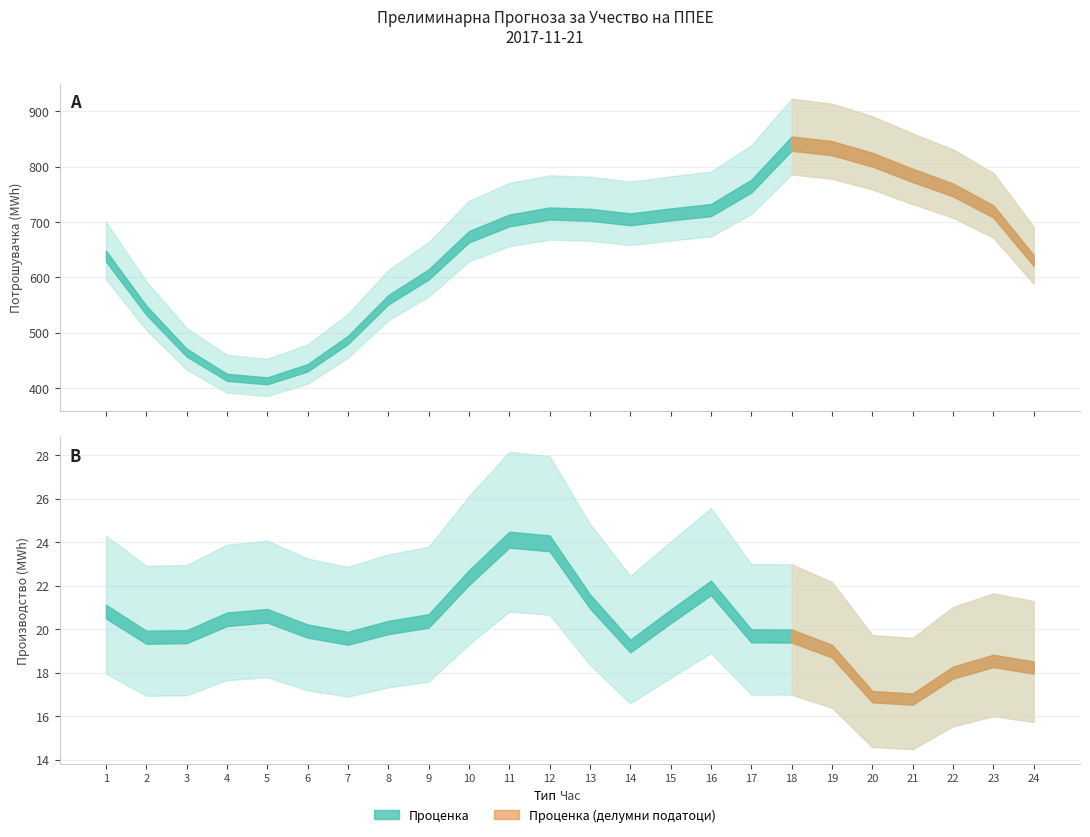

Rank the series at 8 from lowest to highest value.

Планирано Производство од ППЕЕ, Планирана Потрошувачка